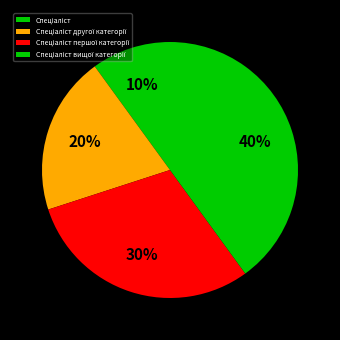

Count the number of slices in the pie.

4